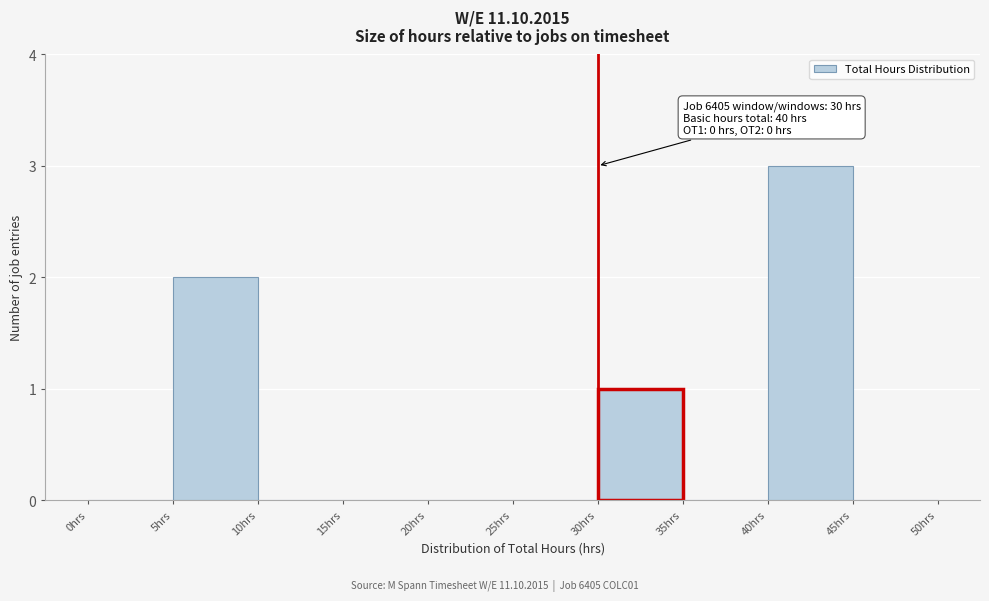

Which range on the x-axis has the tallest bar?

40 to 45